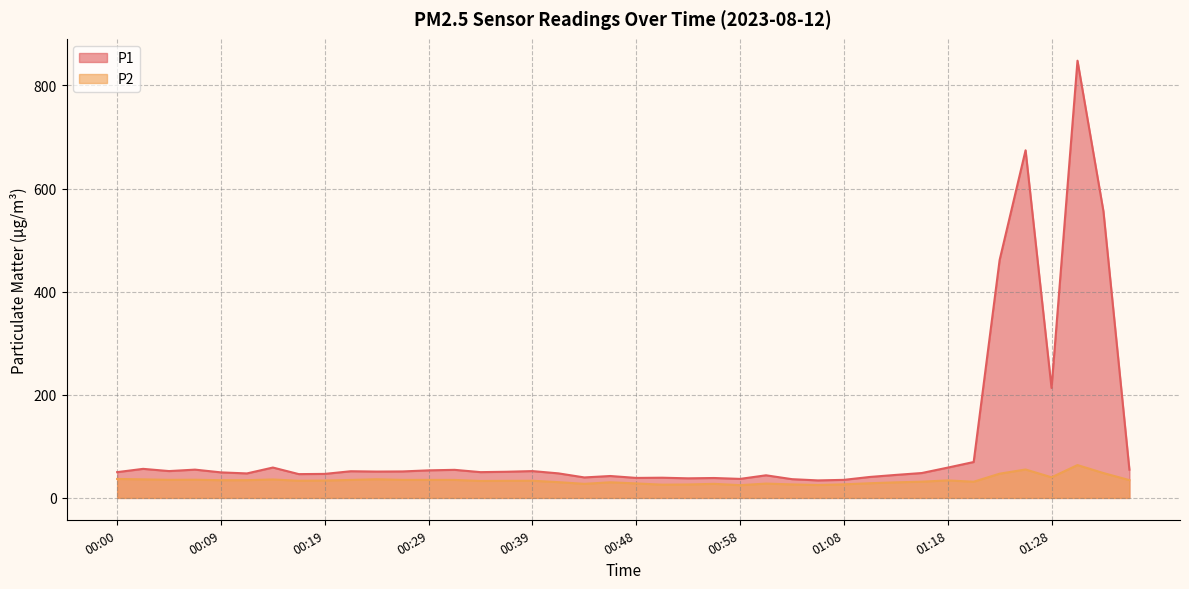

Rank the series by their average value, from lowest to highest.

P2, P1